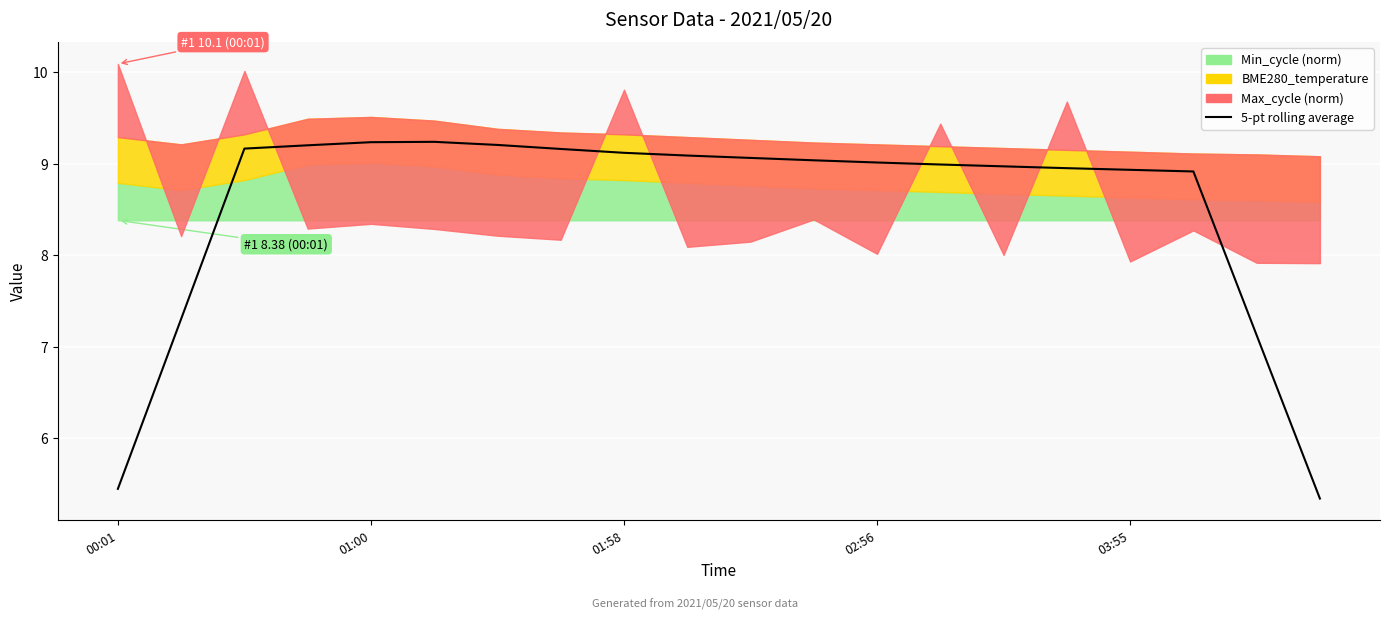

What is the minimum value shown in the chart?

5.3